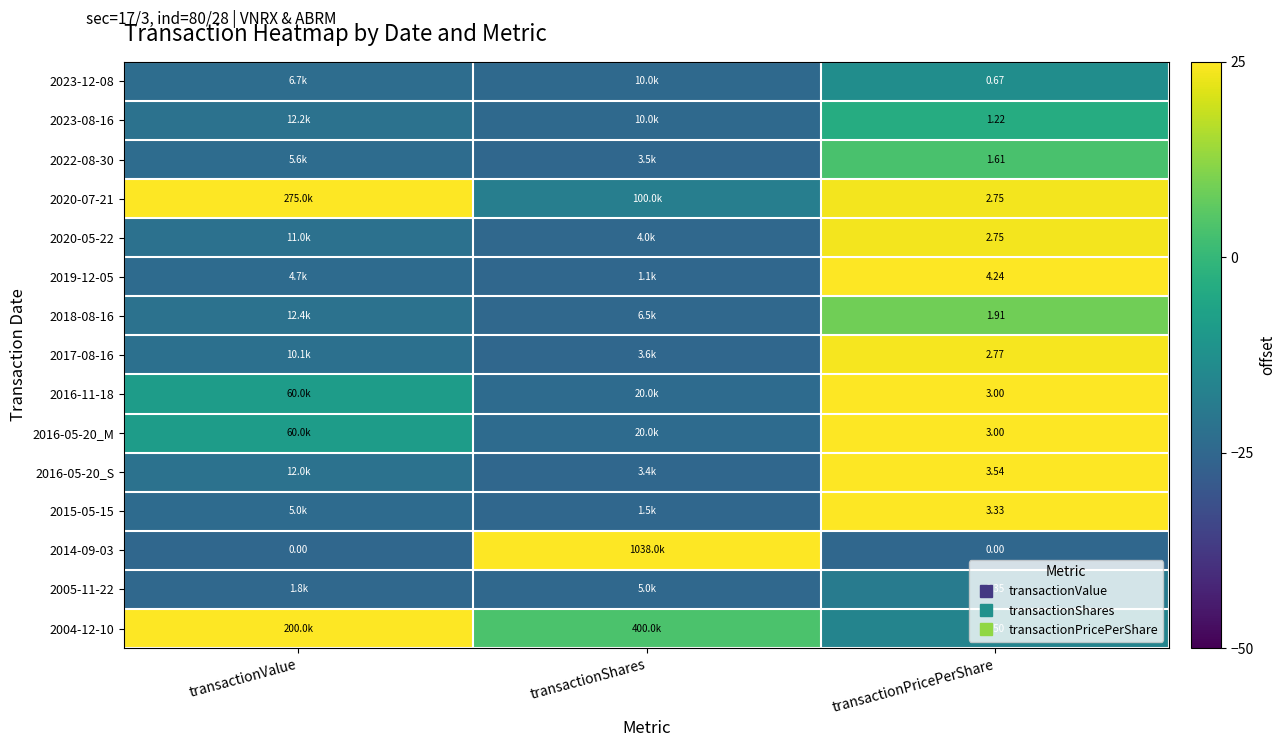

Between transactionPricePerShare and transactionShares, which is larger?

transactionPricePerShare